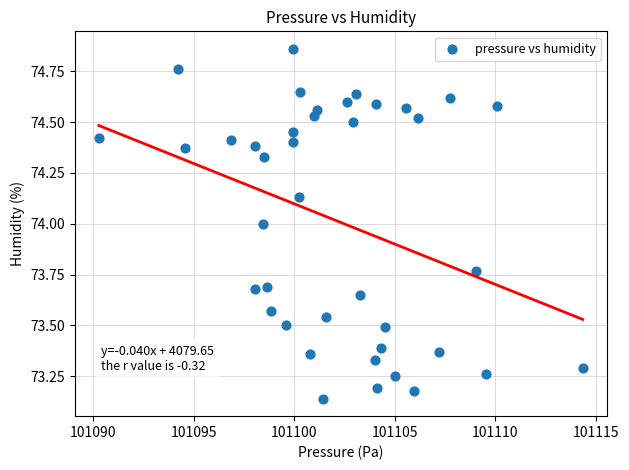

What is the range of X values (max minus min)?

24.1